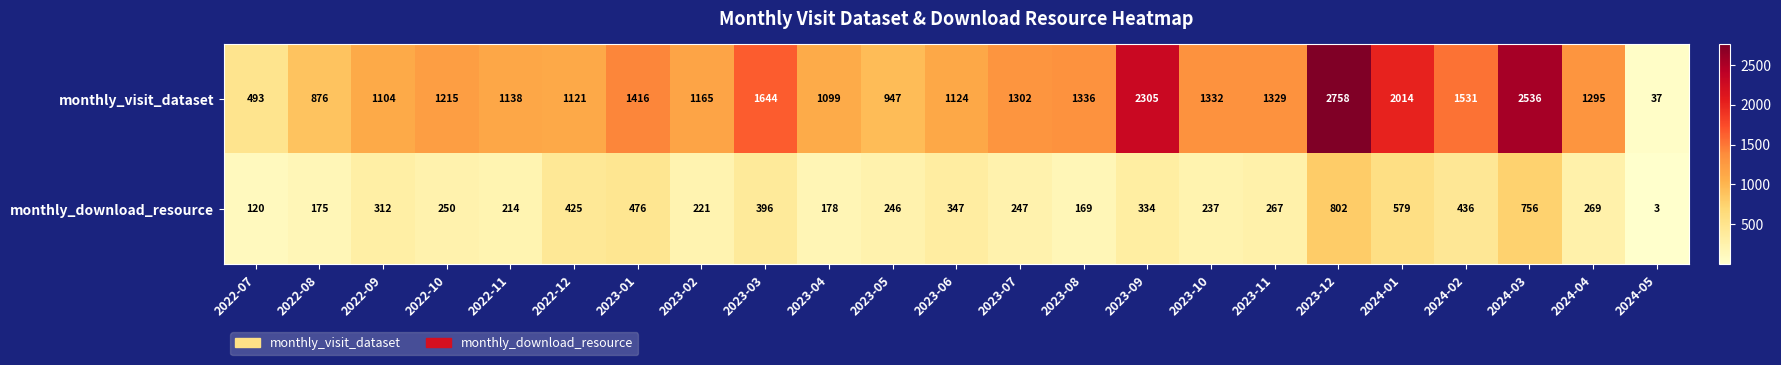

What is the total value across all series at 2023-01?

1892